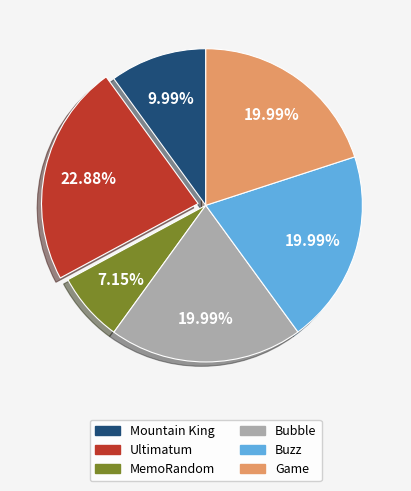

The MemoRandom slice represents 7% of the pie. True or false?

True